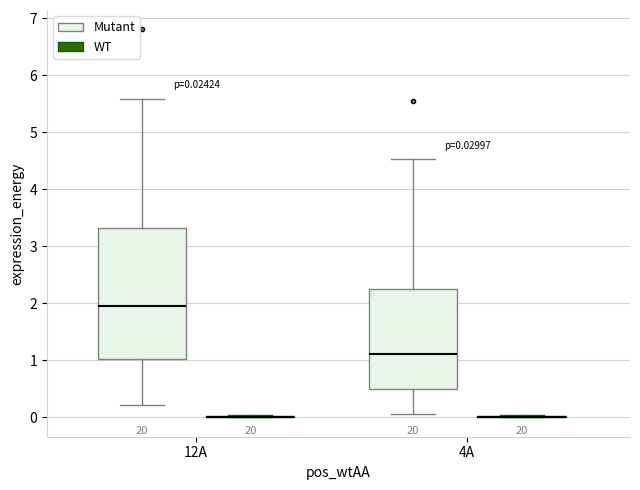

Which box is the tallest, from its lower edge to its upper edge?

12A (Mutant)